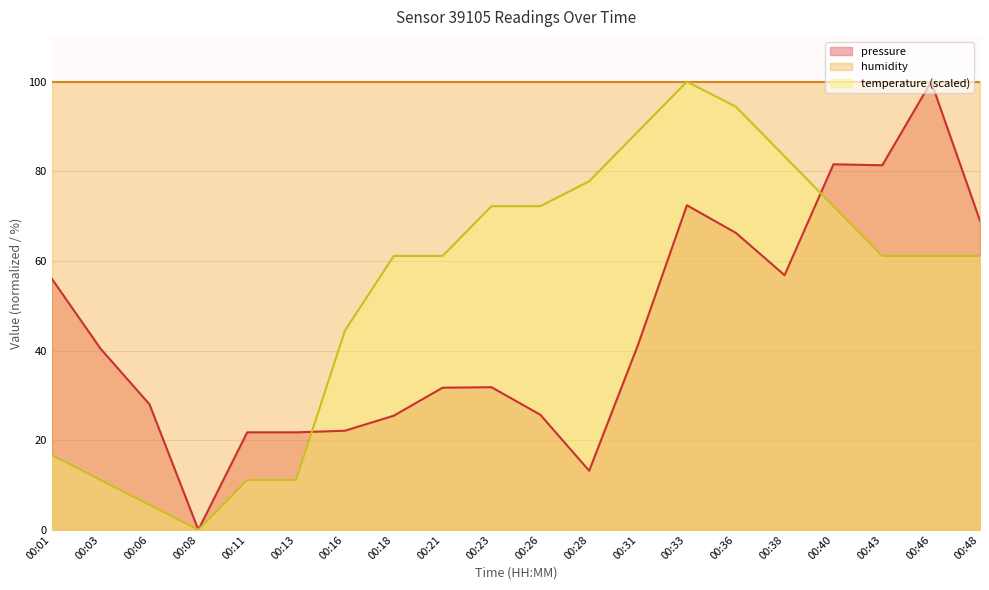

How many intersections are there between temperature and pressure?

2